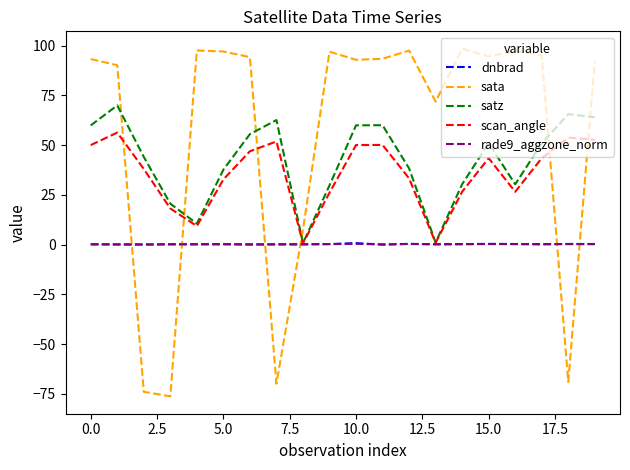

What is the minimum value shown in the chart?

-76.3